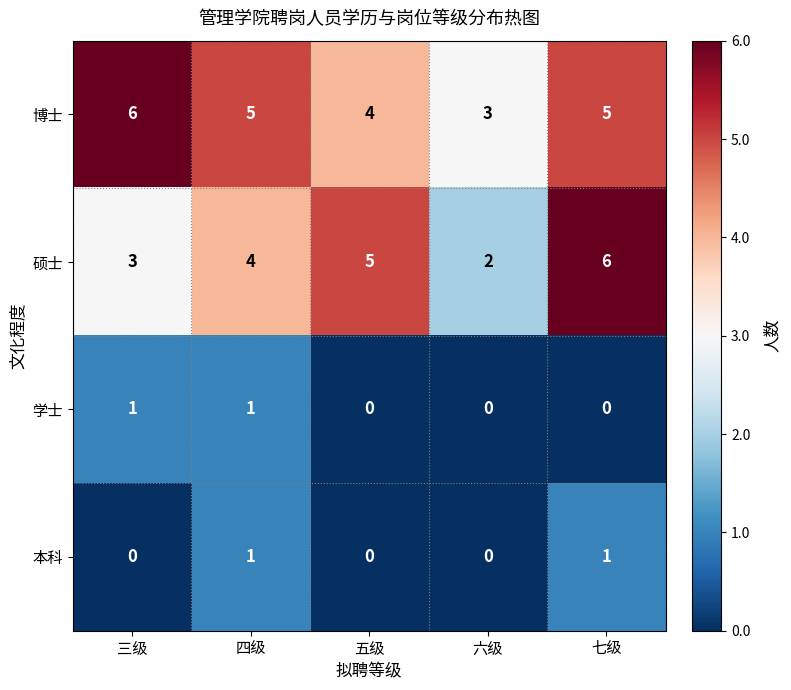

The value of 博士 at 三级 is 9. True or false?

False